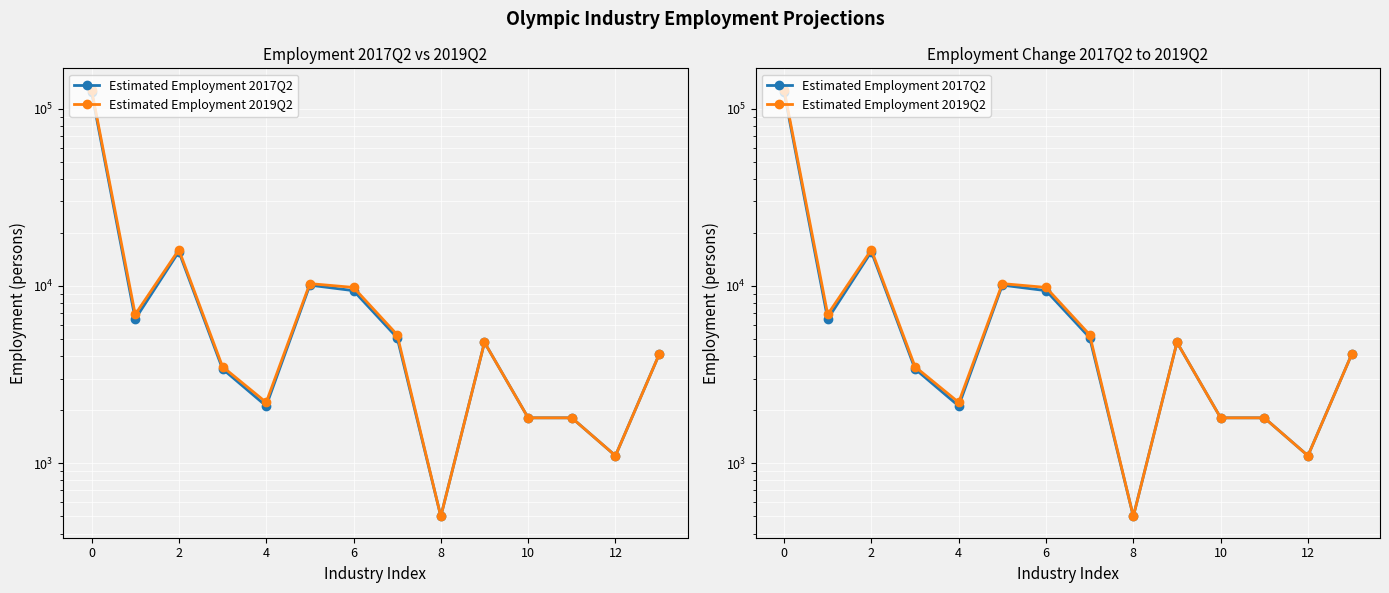

Reading left to right, transcribe all the data shown in this chart.

Estimated Employment 2017Q2: 124400	6500	15600	3400	2100	10100	9400	5100	500	4800	1800	1800	1100	4100
Estimated Employment 2019Q2: 128100	6900	16000	3500	2200	10300	9800	5300	500	4800	1800	1800	1100	4100